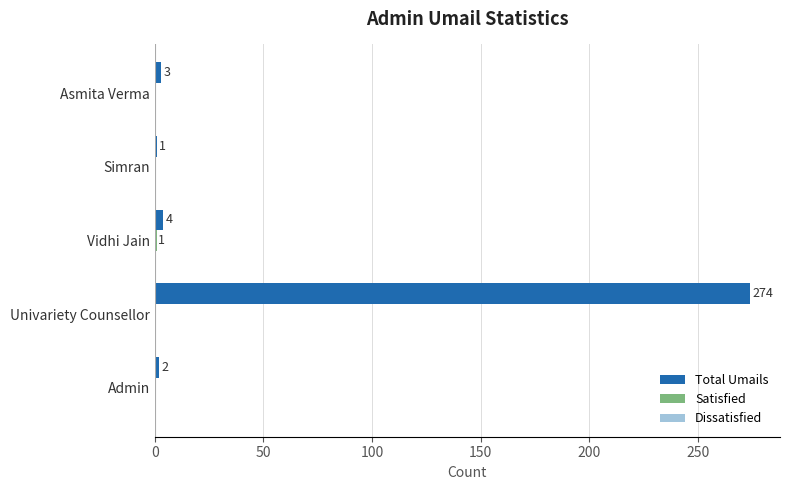

What is the sum of the Total Umails values at Asmita Verma and Admin?

5